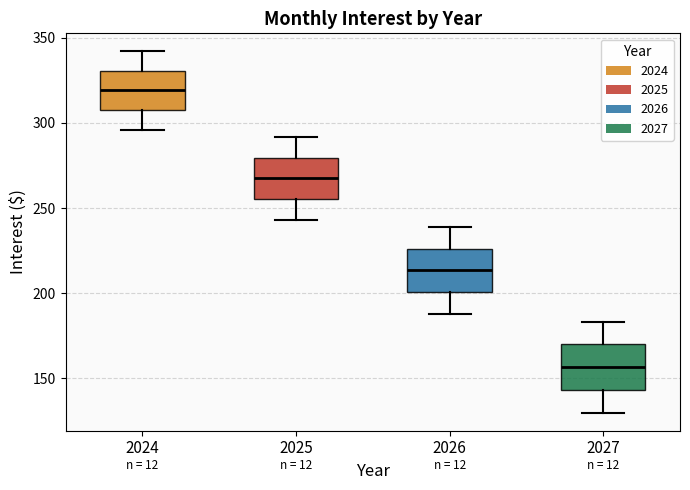

Reading left to right, read every box against the y-axis: the position of its median line, the range the box covers, and the ends of its whiskers. The values are not printed on the chart, so give them approximately, as read against the axis.

2024: median 320, box 310 to 330, whiskers 295 to 340
2025: median 270, box 255 to 280, whiskers 245 to 290
2026: median 215, box 200 to 225, whiskers 190 to 240
2027: median 155, box 145 to 170, whiskers 130 to 185